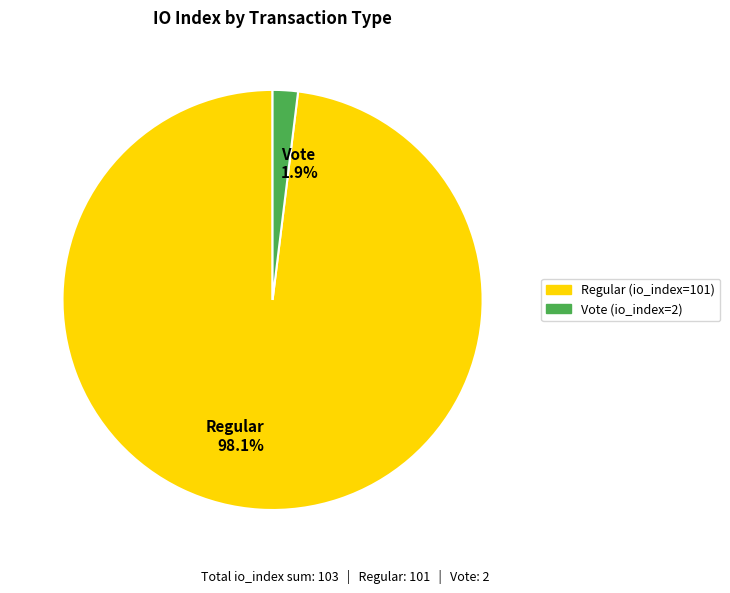

Which slice represents more than half of the pie?

Regular 98.1%